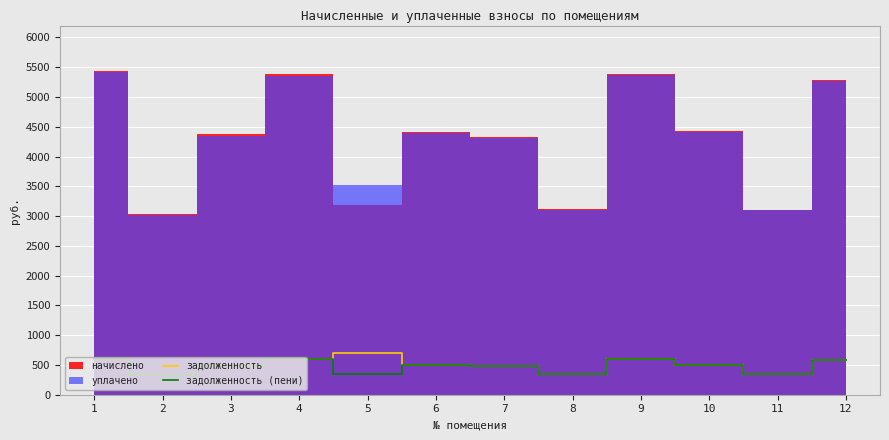

What is the value of the задолженность point at the 2nd from the left?

337.6